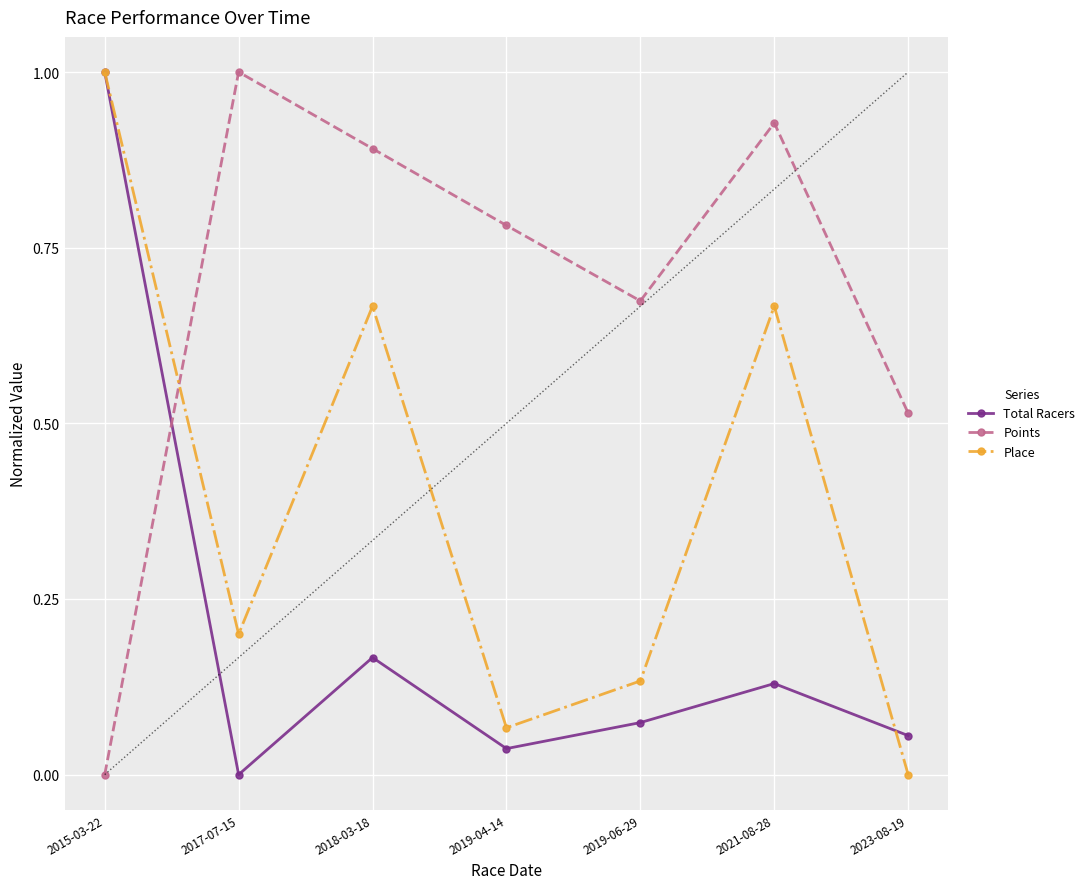

Which category has the highest value in the Points series?

2017-07-15